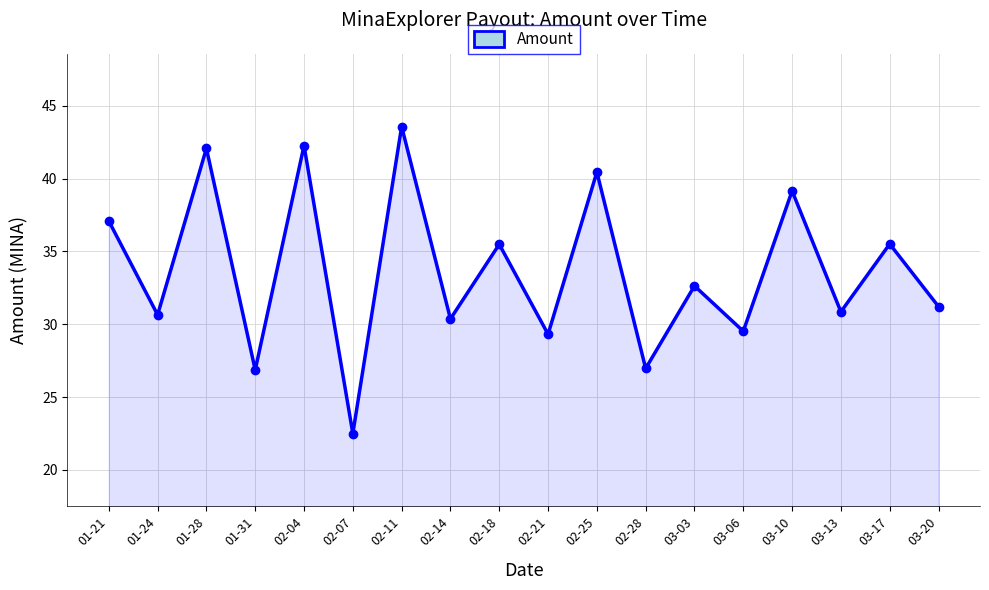

At which category does the chart reach its peak across all series?

02-11